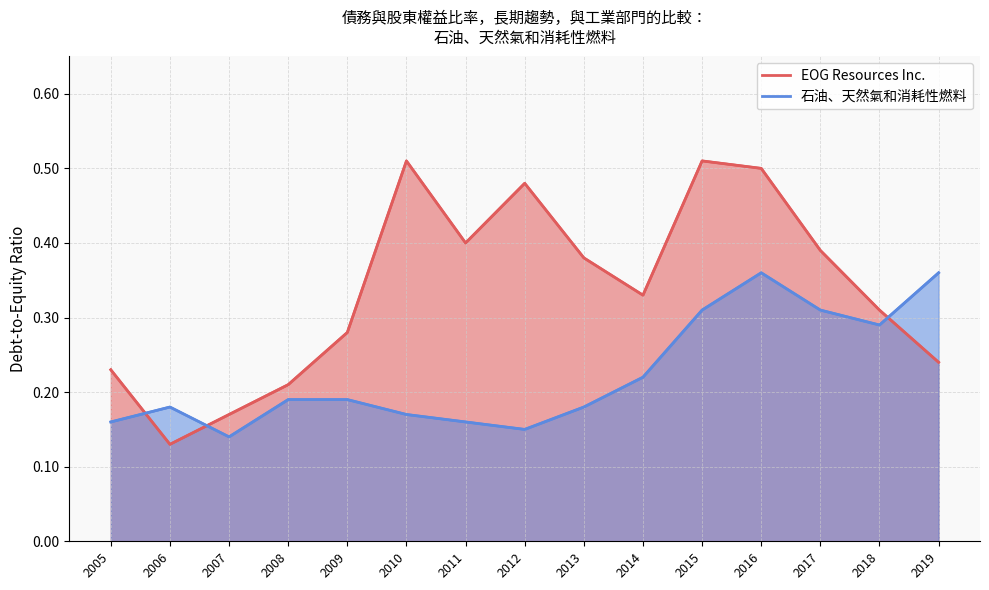

What is the value of the 石油、天然氣和消耗性燃料 point at the 1st from the left?

0.2